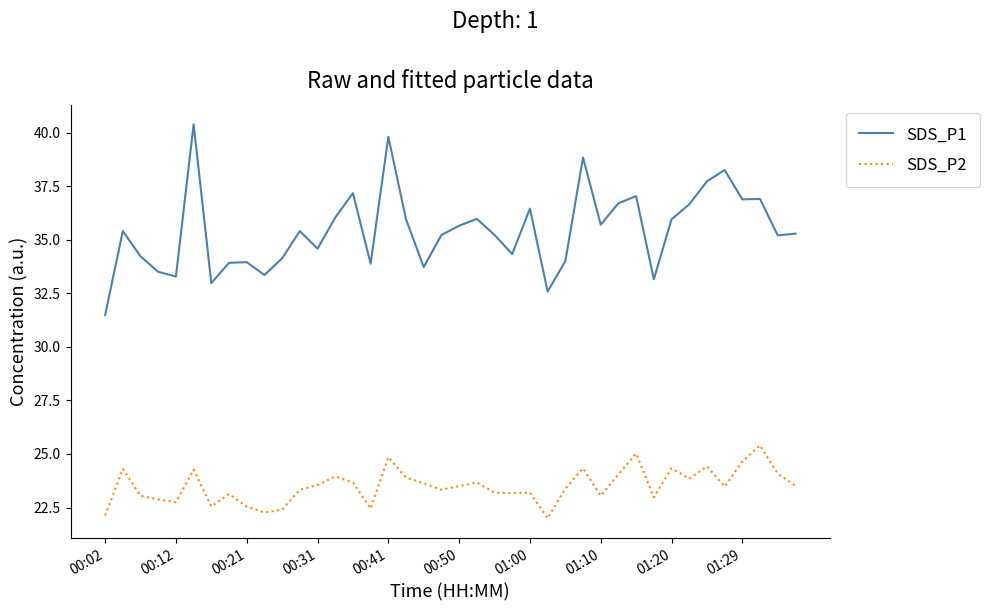

How many lines are shown in the chart?

2